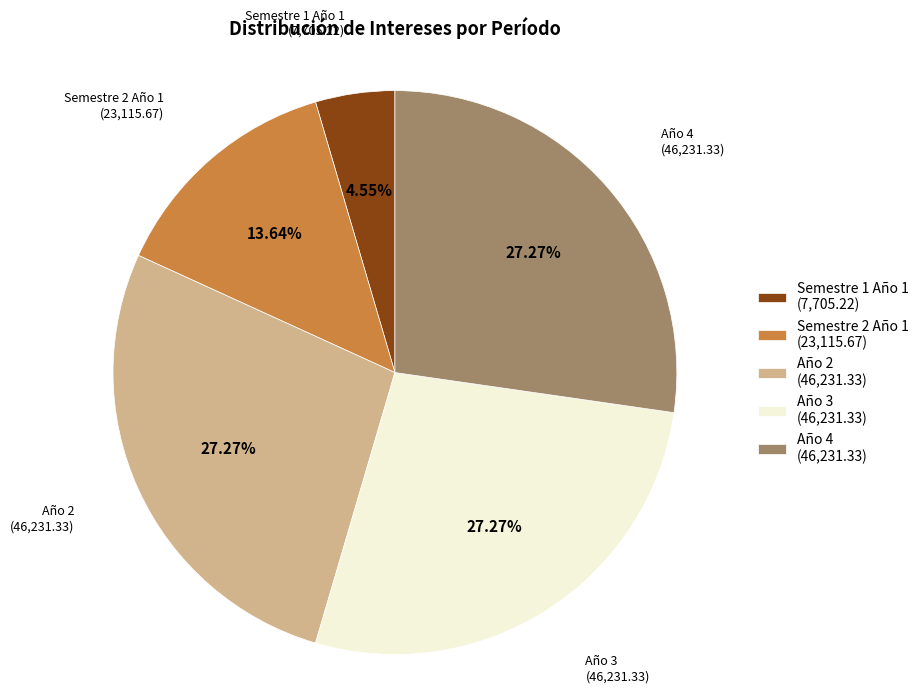

How many segments does this pie chart have?

5